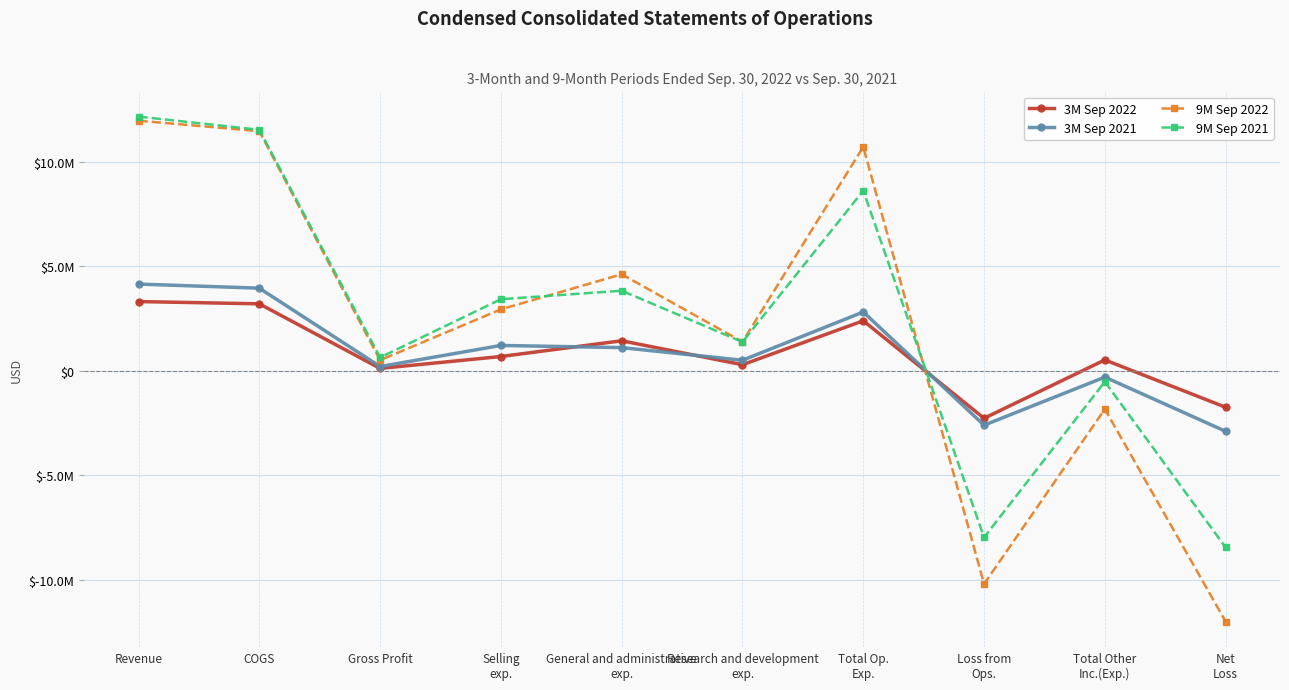

What are all the series names shown in the legend?

3M Sep 2022, 3M Sep 2021, 9M Sep 2022, 9M Sep 2021